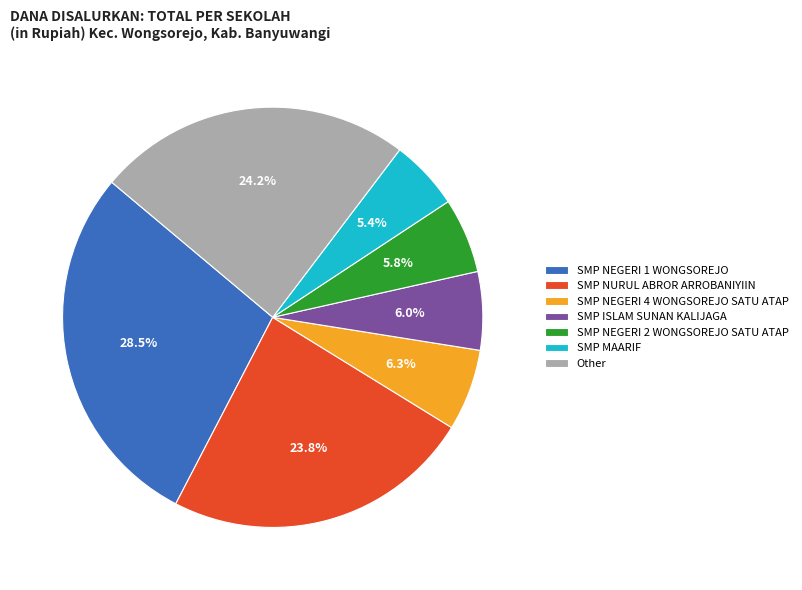

Which category has the biggest portion of the pie?

SMP NEGERI 1 WONGSOREJO